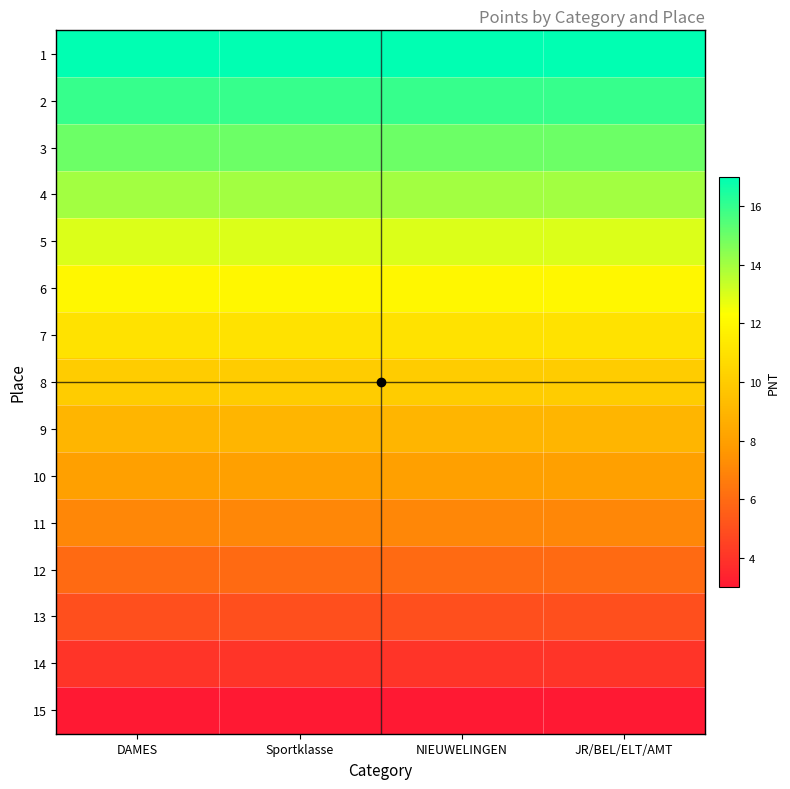

At how many categories does at least one series exceed 9?

4